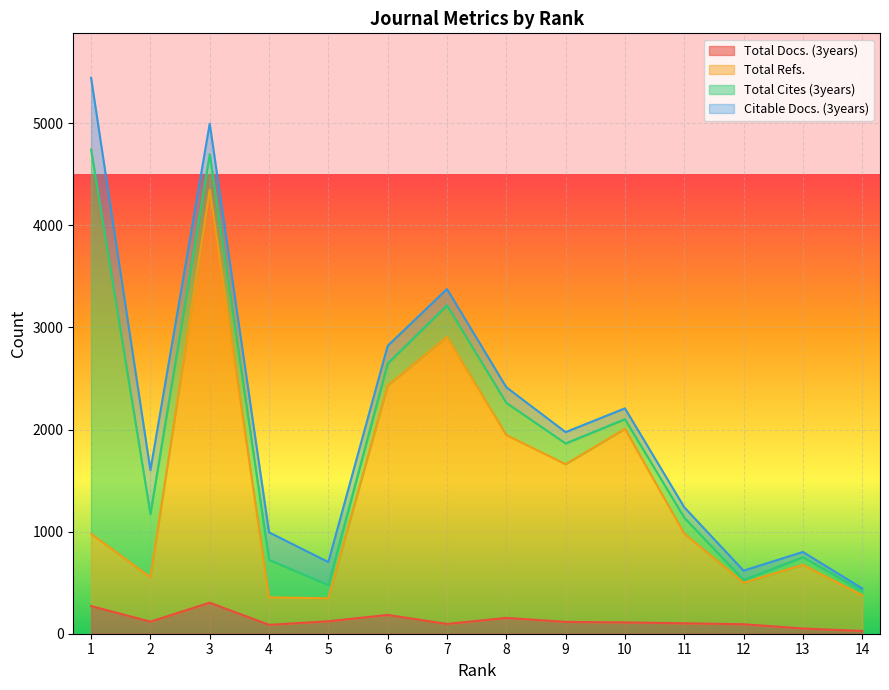

How many lines are shown in the chart?

4